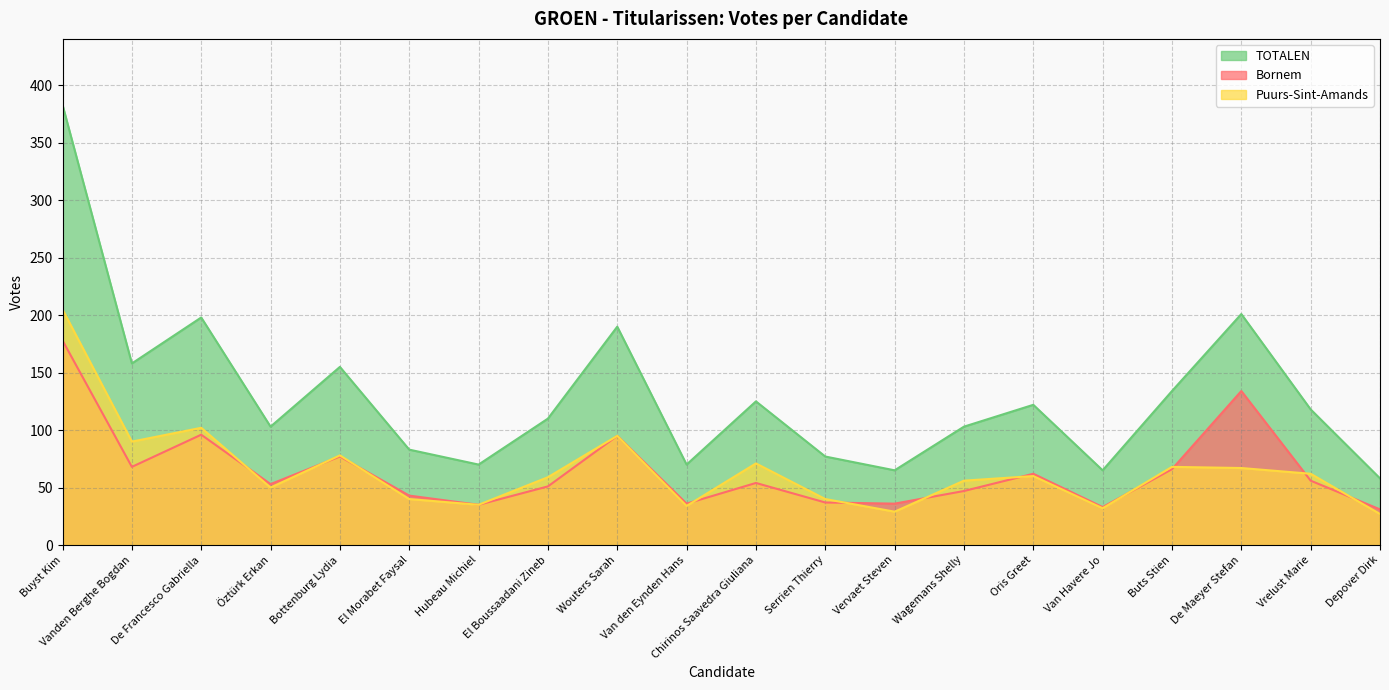

Where is Bornem nearest to the value 104?

De Francesco Gabriella